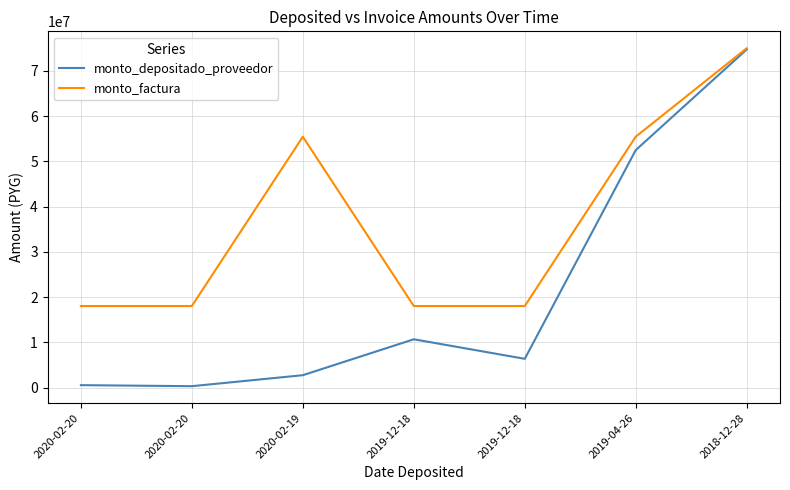

Does the chart have visible grid lines?

Yes